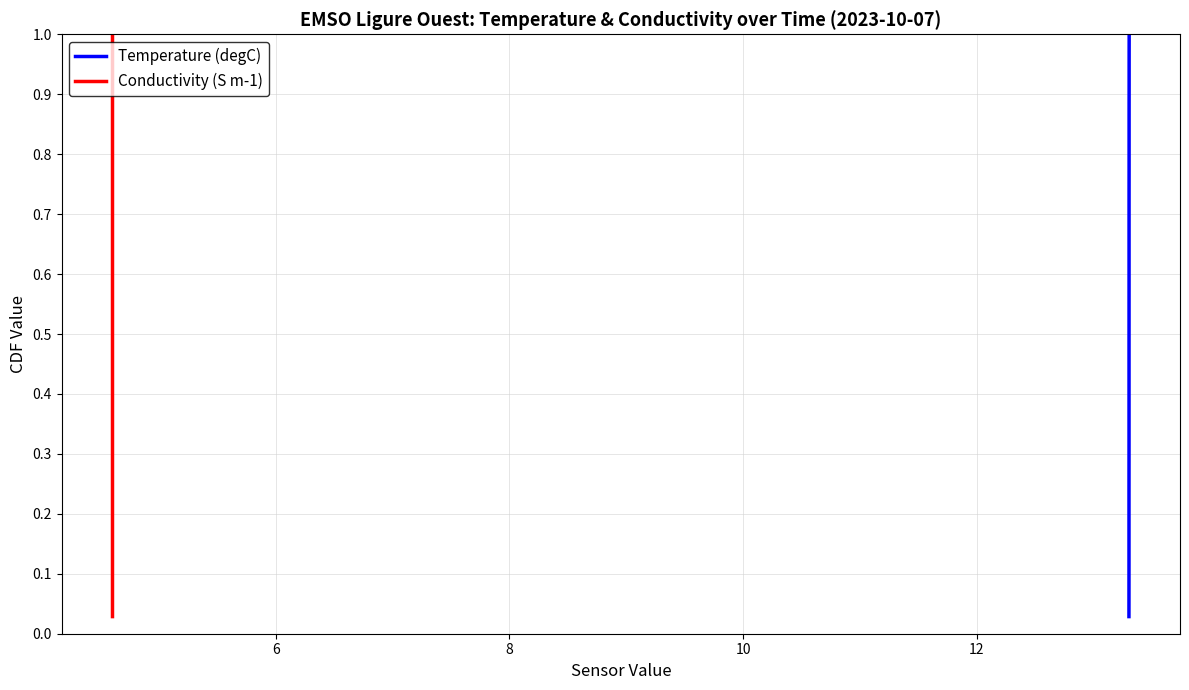

Which series has the largest total across all categories?

Temperature (degC)